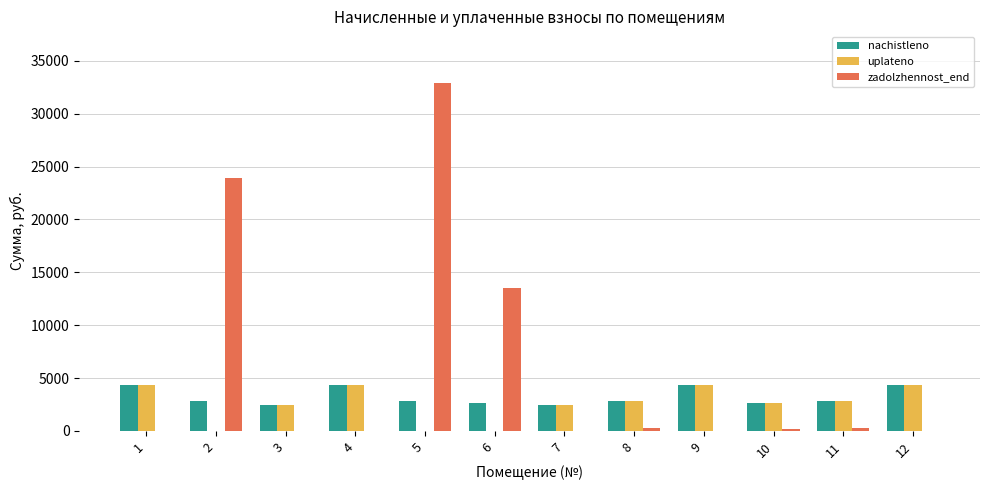

What is the maximum value shown in the chart?

32861.4